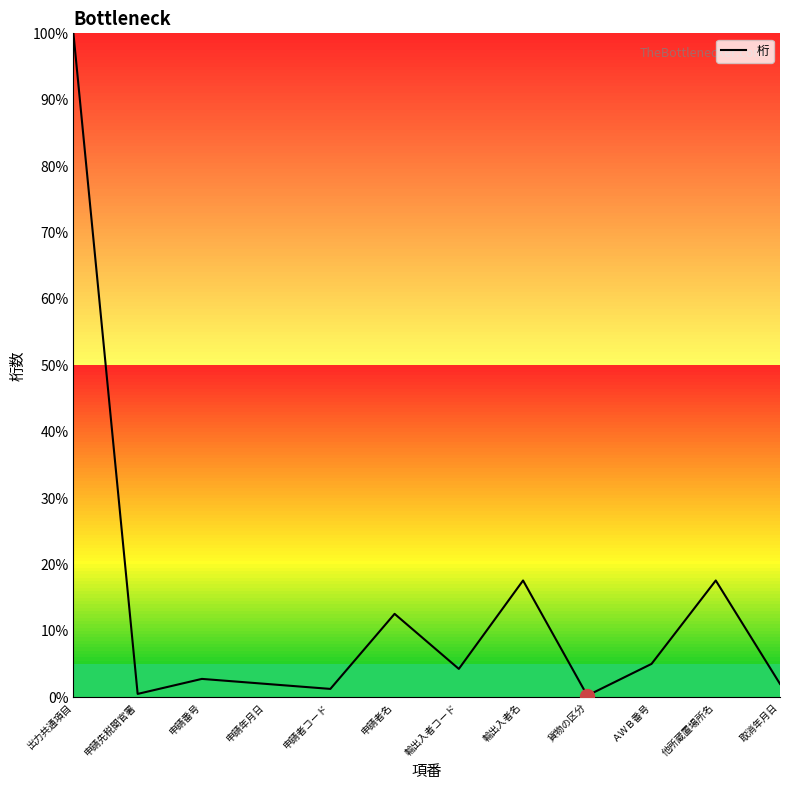

The value at 申請者名 is 8.6. True or false?

False